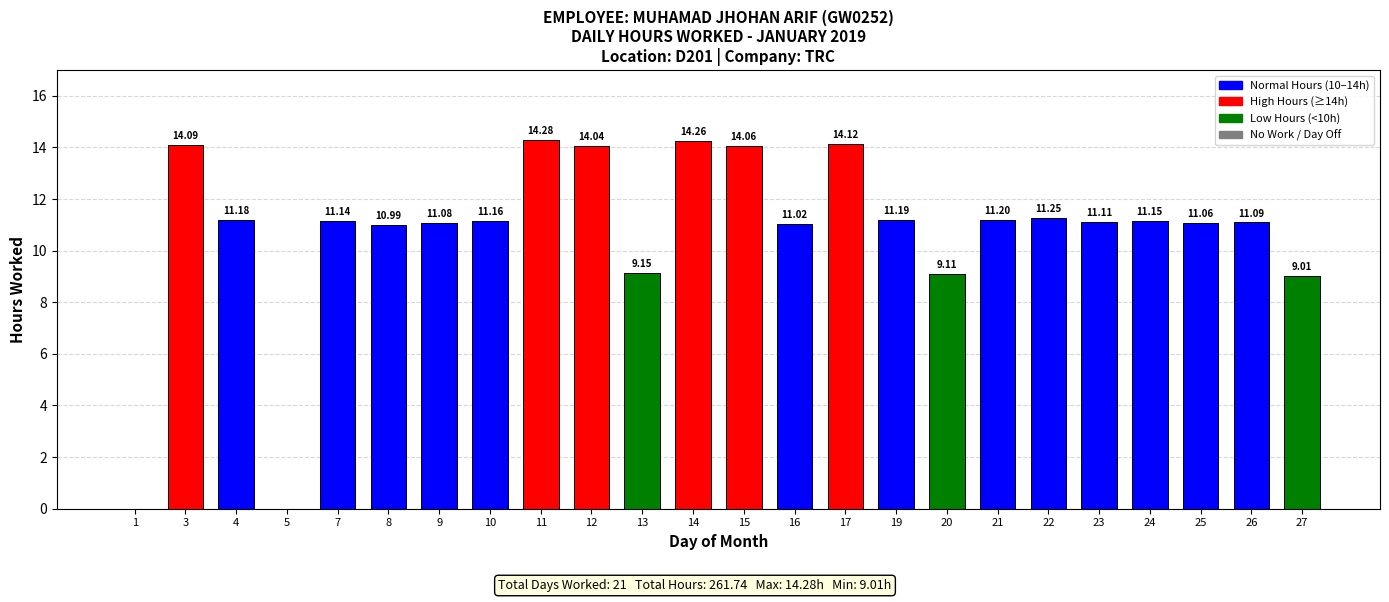

Count the number of data series in this chart.

1